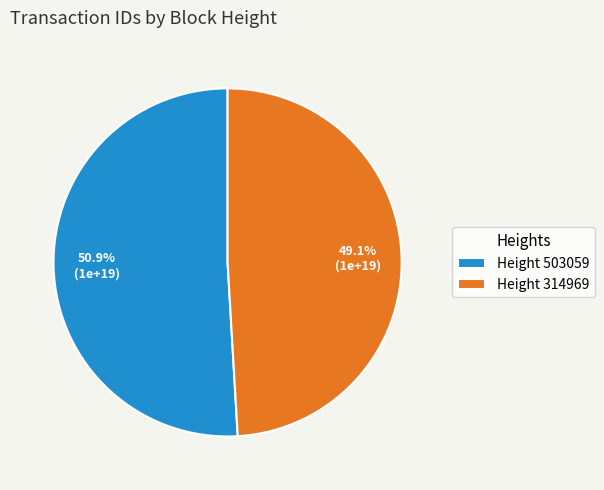

Which slice is the largest?

Height 503059